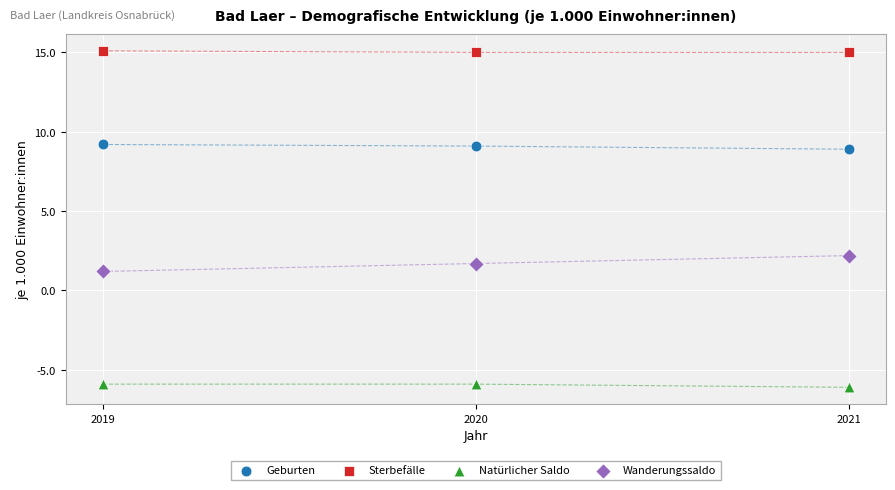

Which series contains the lowest Y value?

Natürlicher Saldo